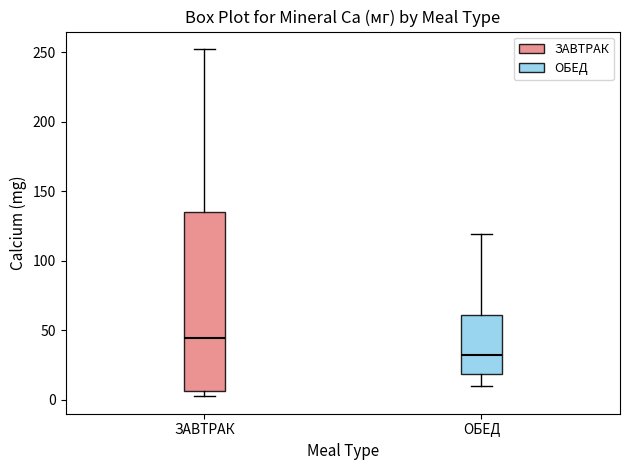

Where does the upper whisker of the box for ОБЕД end on the y-axis? The values are not printed on the chart, so give them approximately, as read against the axis.

120